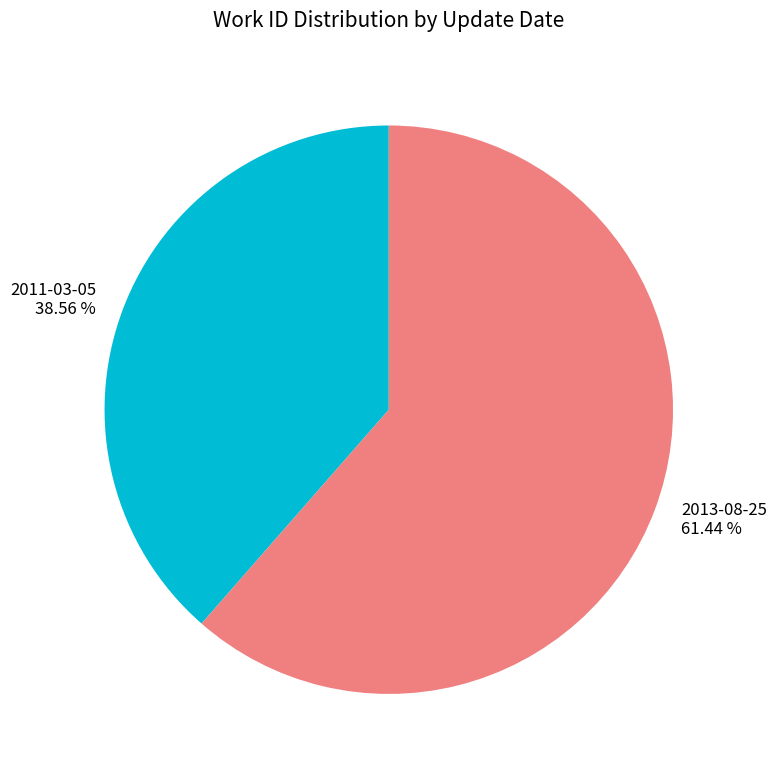

To the nearest percent, what percentage of the pie is 2011-03-05?

39%